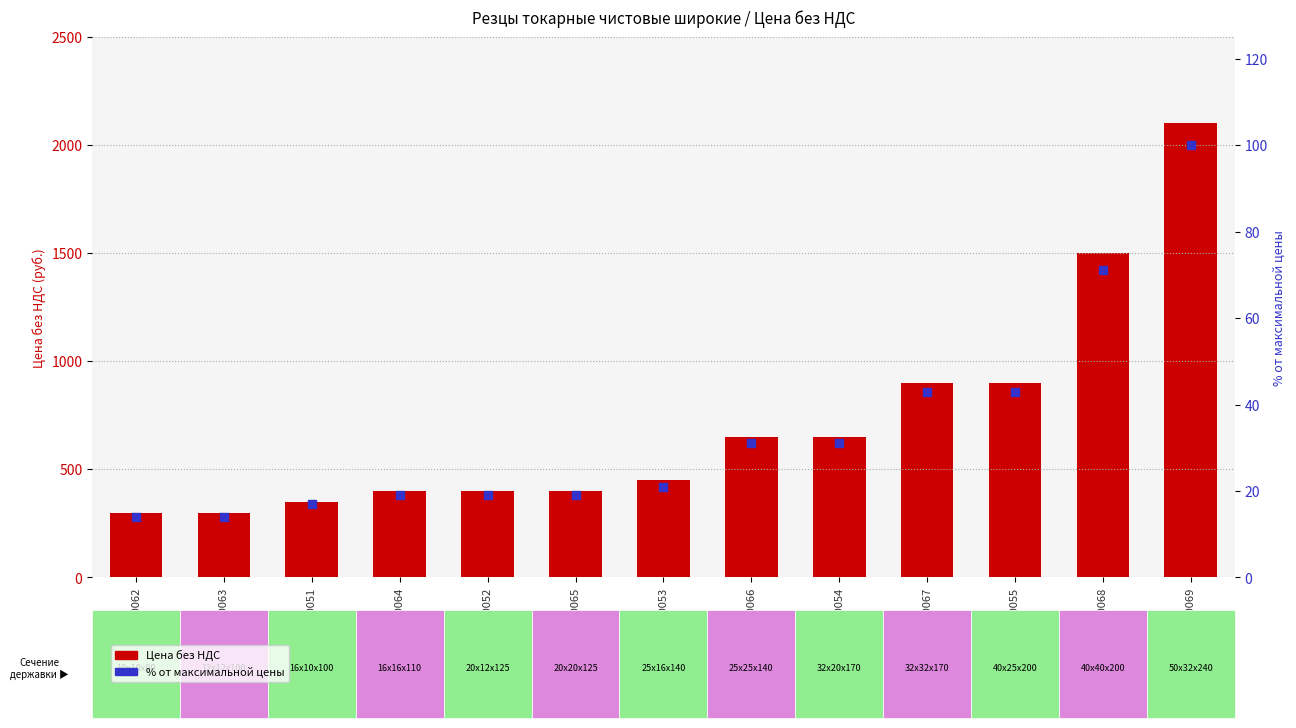

Which series has the largest total across all categories?

Цена без НДС